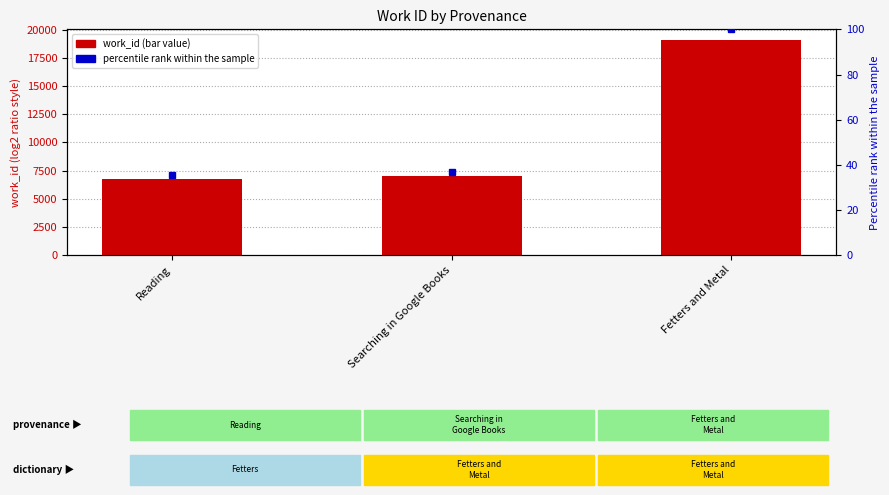

Reading right to left, what are all the values shown in this chart?

Fetters and Metal=19083	Searching in Google Books=7060	Reading=6786